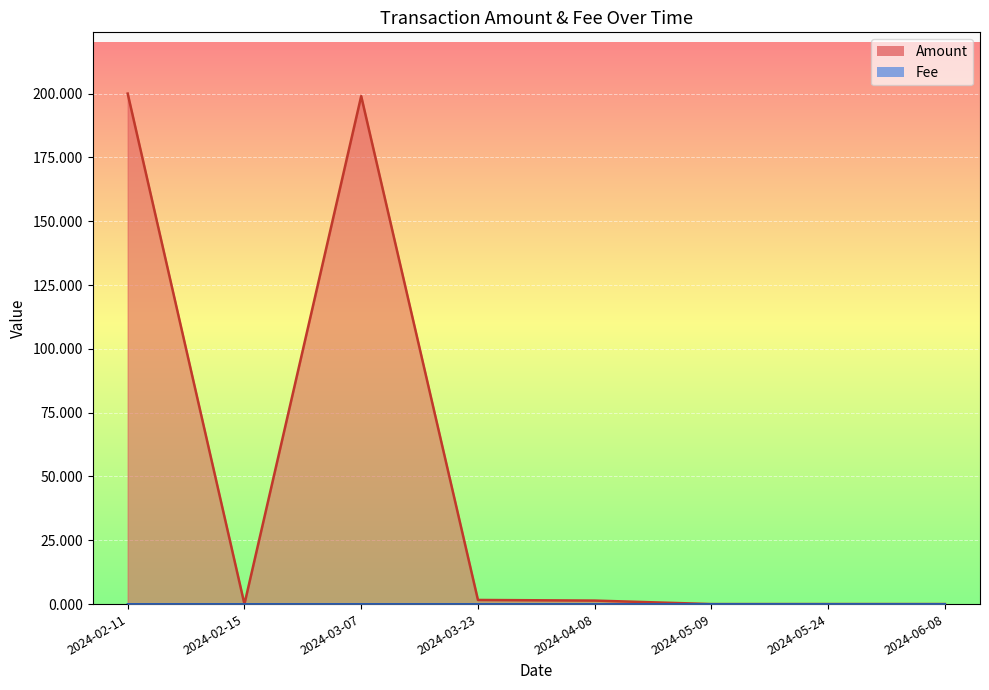

What is the difference between the Amount values at 2024-03-07 and 2024-06-08?

199.0